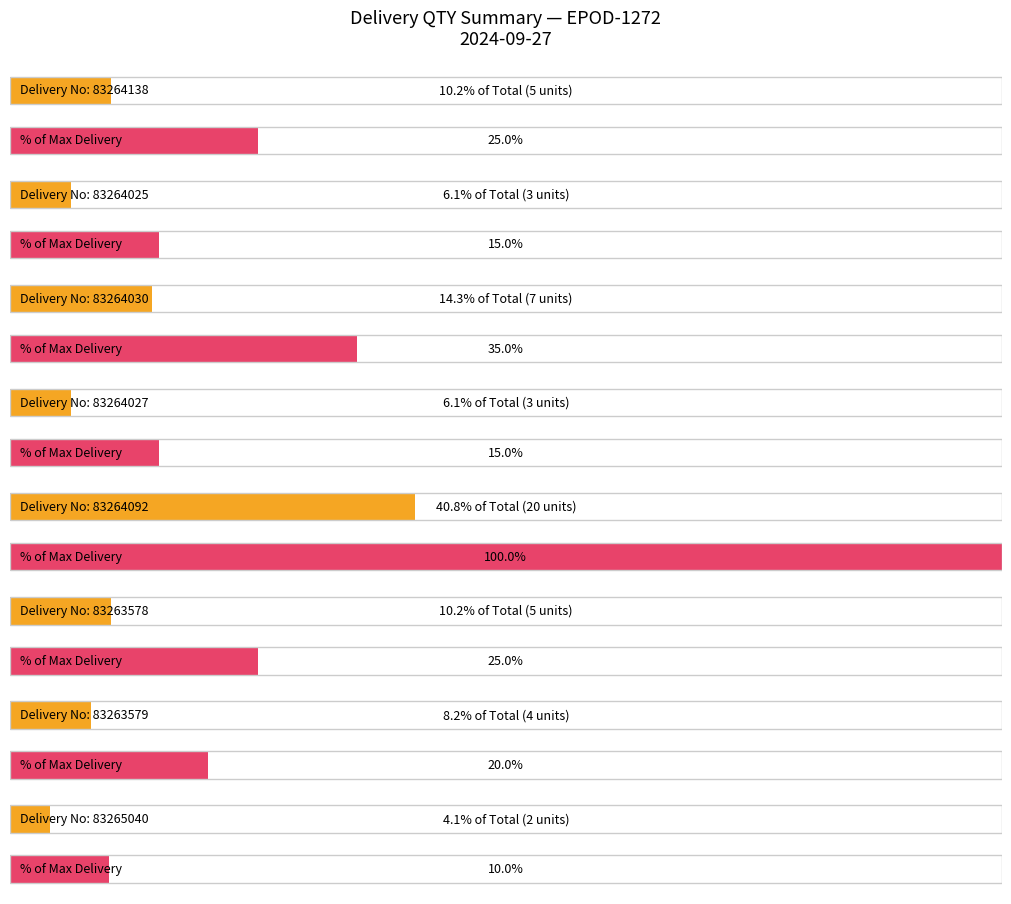

Rank the categories by value from lowest to highest.

83265040, 83264025, 83264027, 83263579, 83264138, 83263578, 83264030, 83264092